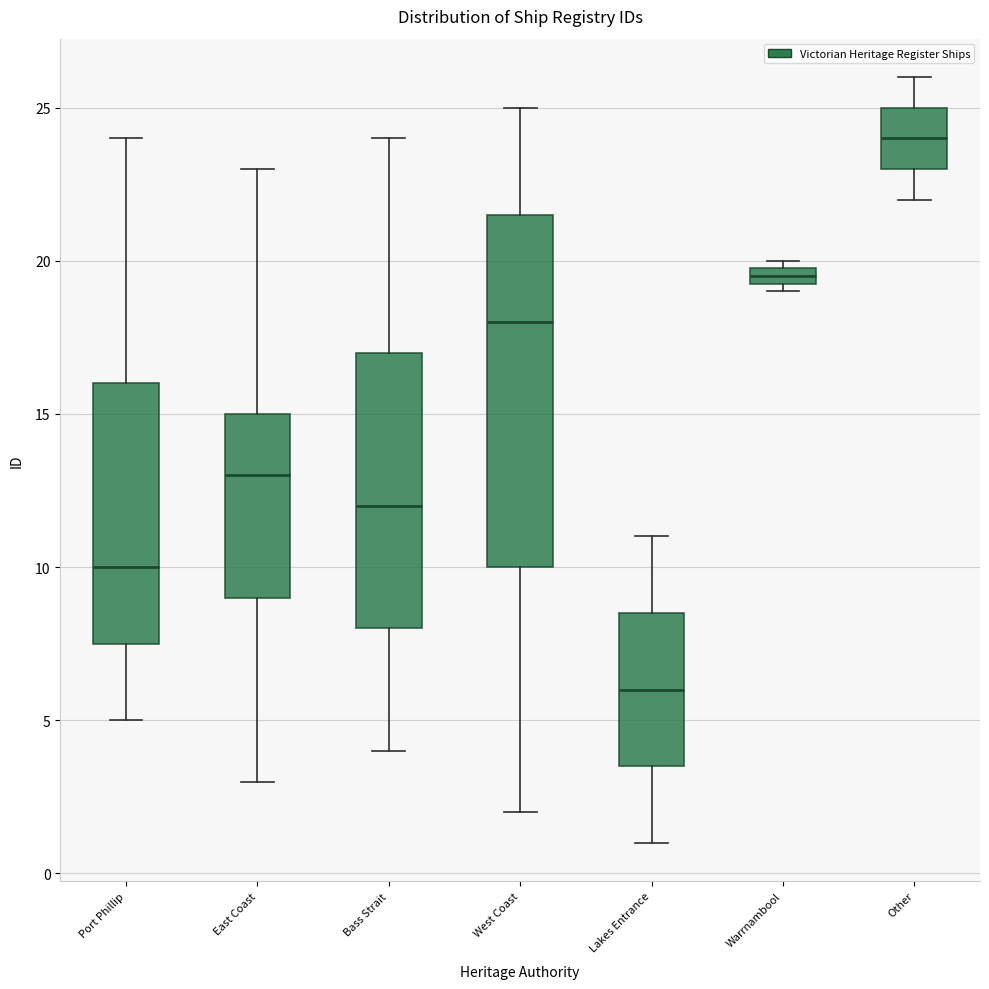

Comparing the boxes themselves (not the whiskers), which one is the tallest?

West Coast